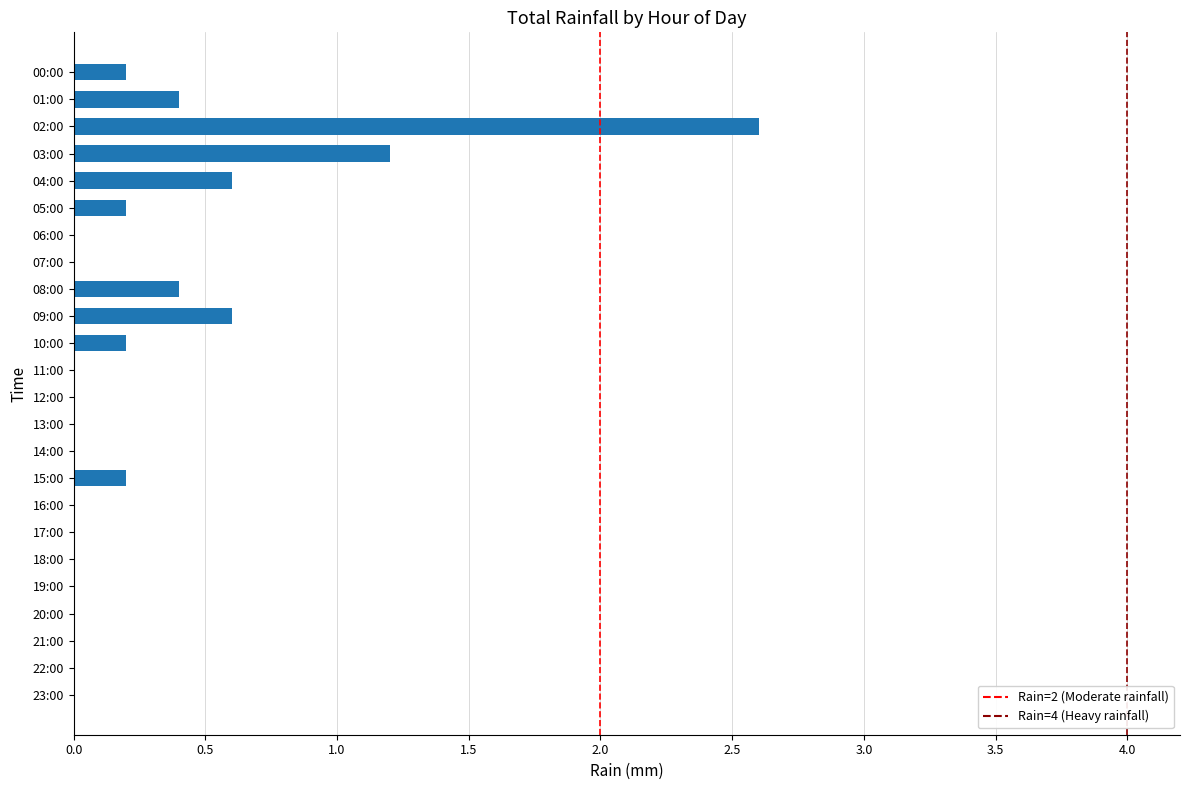

What is the sum of the values at 04:00 and 05:00?

0.8